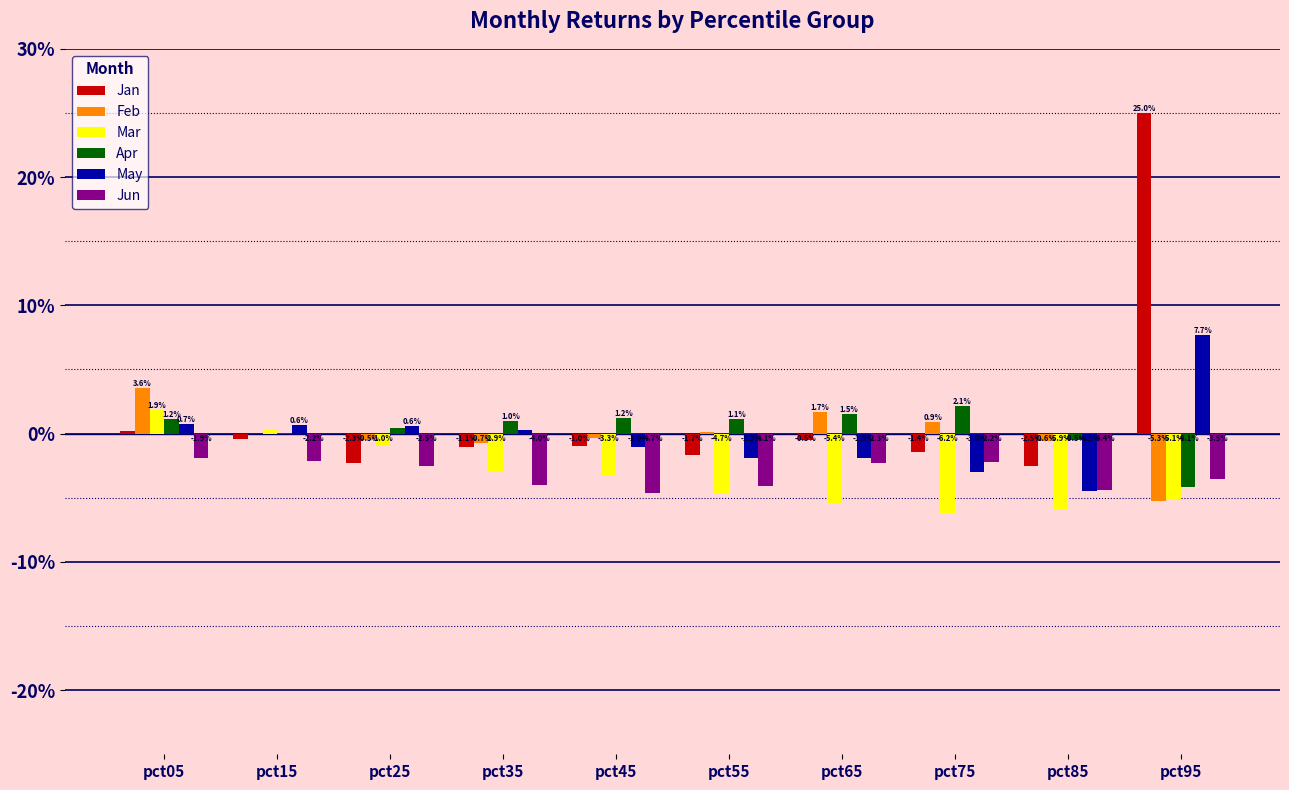

Does the chart contain stacked bars?

No